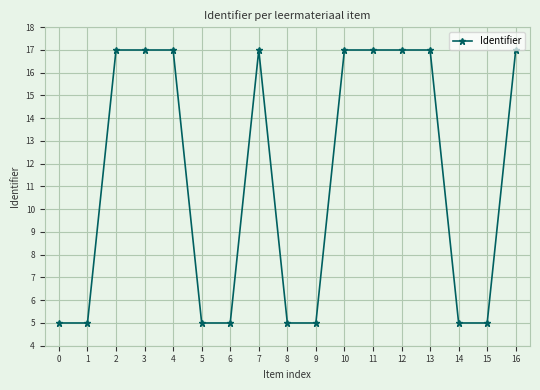

True or false: there are more than 2 points higher than both neighbors.

True